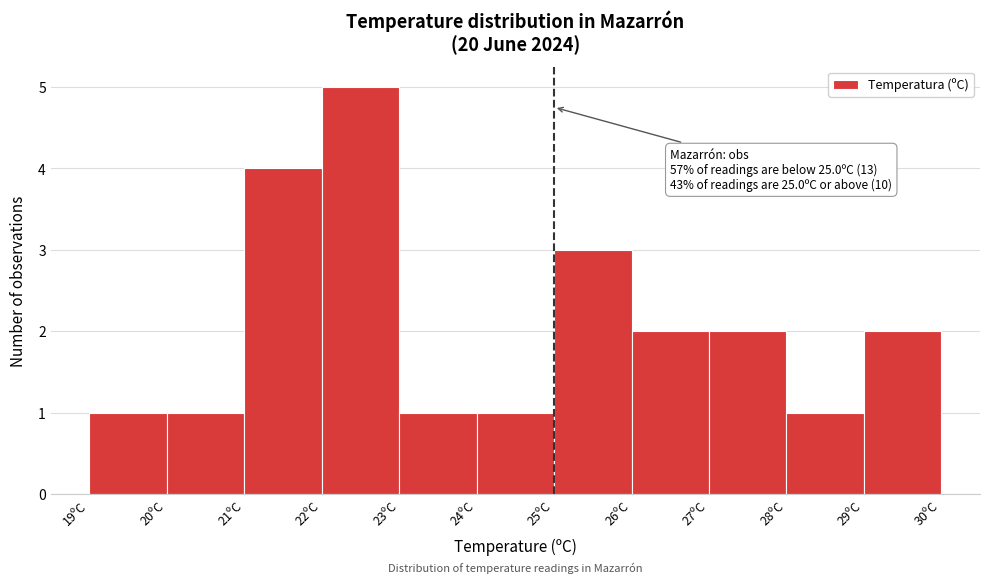

Which range on the x-axis has the tallest bar?

22 to 23